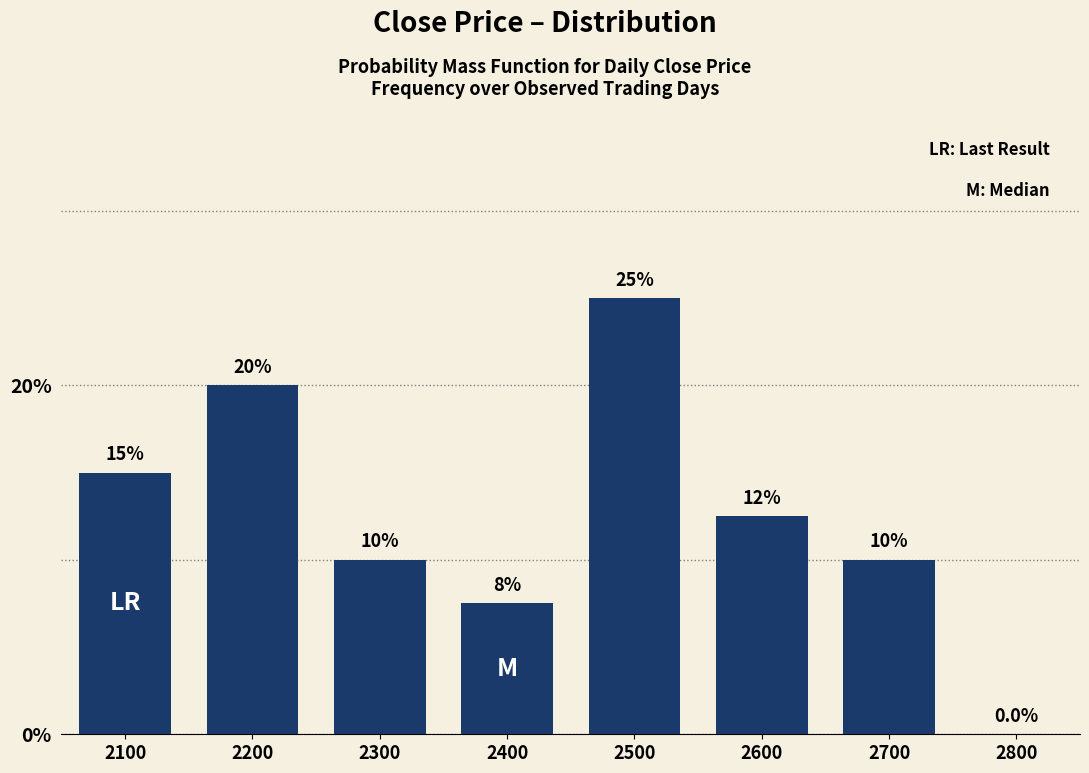

Reading left to right, transcribe all the data shown in this chart.

2100=15.0	2200=20.0	2300=10.0	2400=7.5	2500=25.0	2600=12.5	2700=10.0	2800=0.0